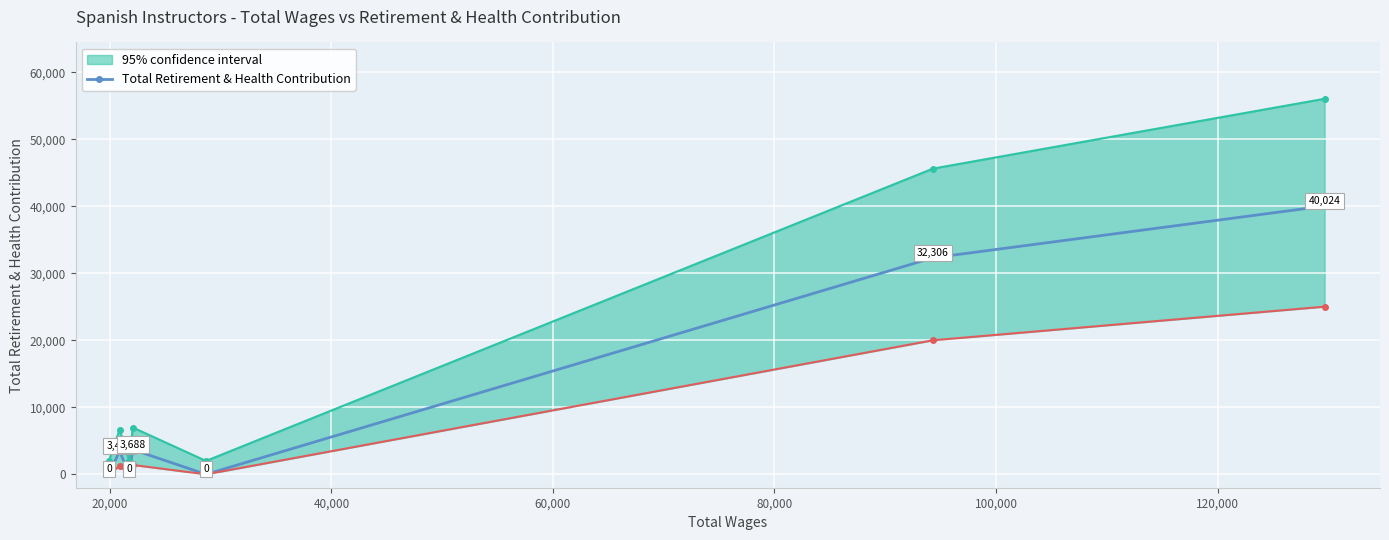

How many interior local peaks does the Total Retirement & Health Contribution series have?

2